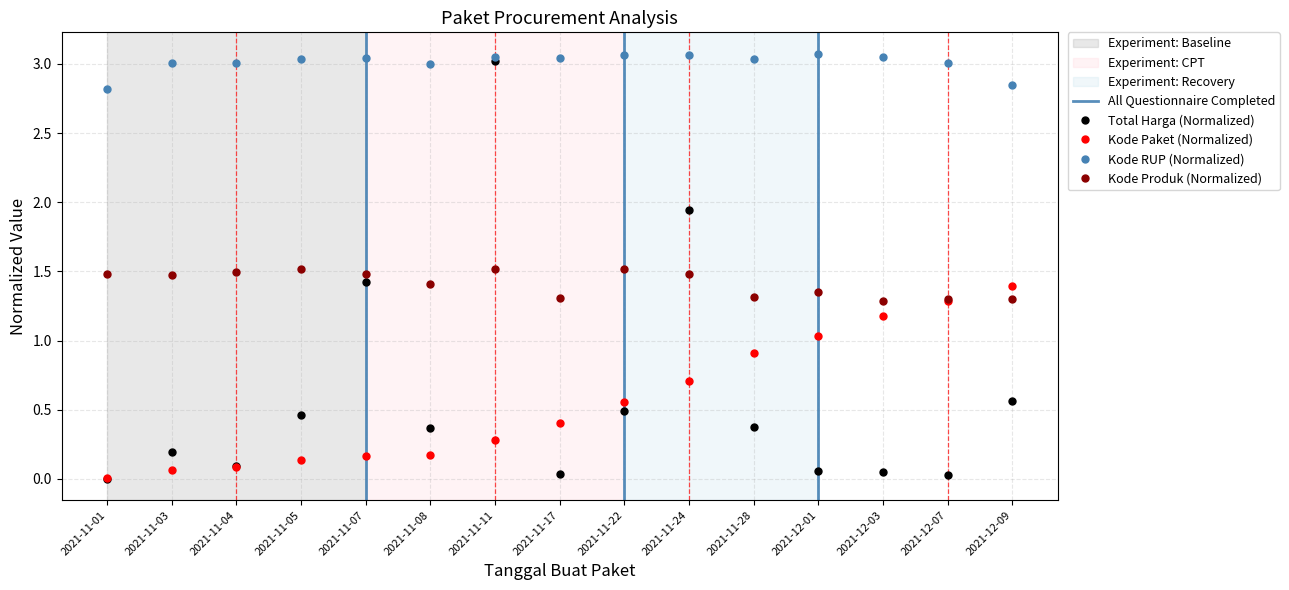

What is the average value of the Kode Produk series?

1.4